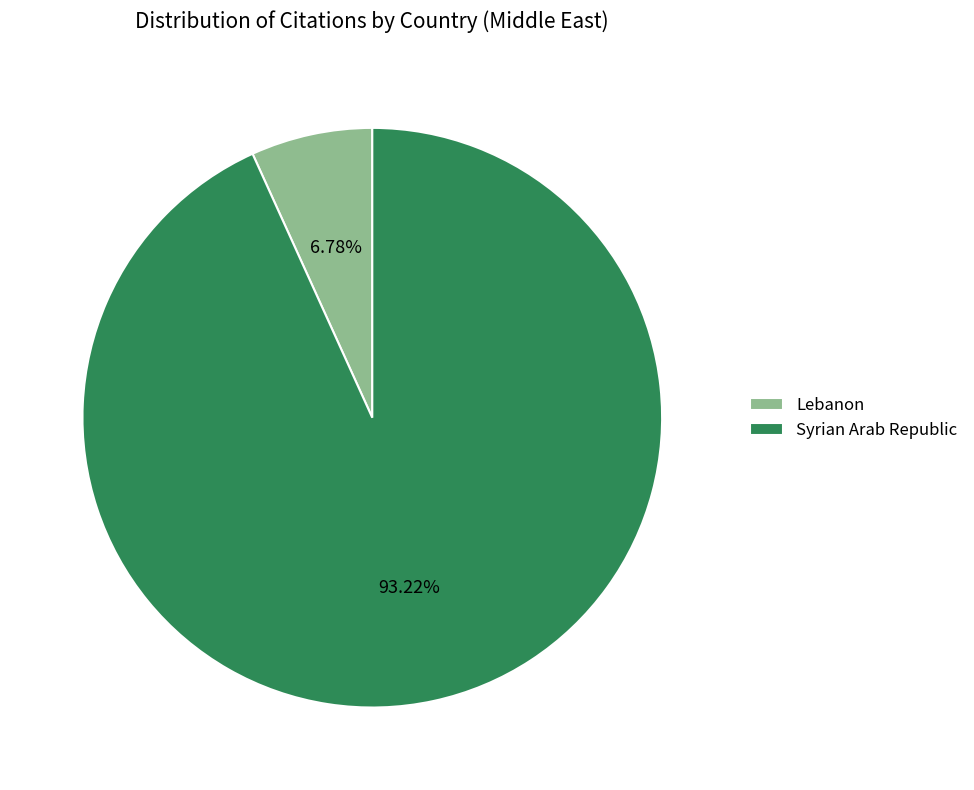

Which has a higher value, Lebanon or Syrian Arab Republic?

Syrian Arab Republic